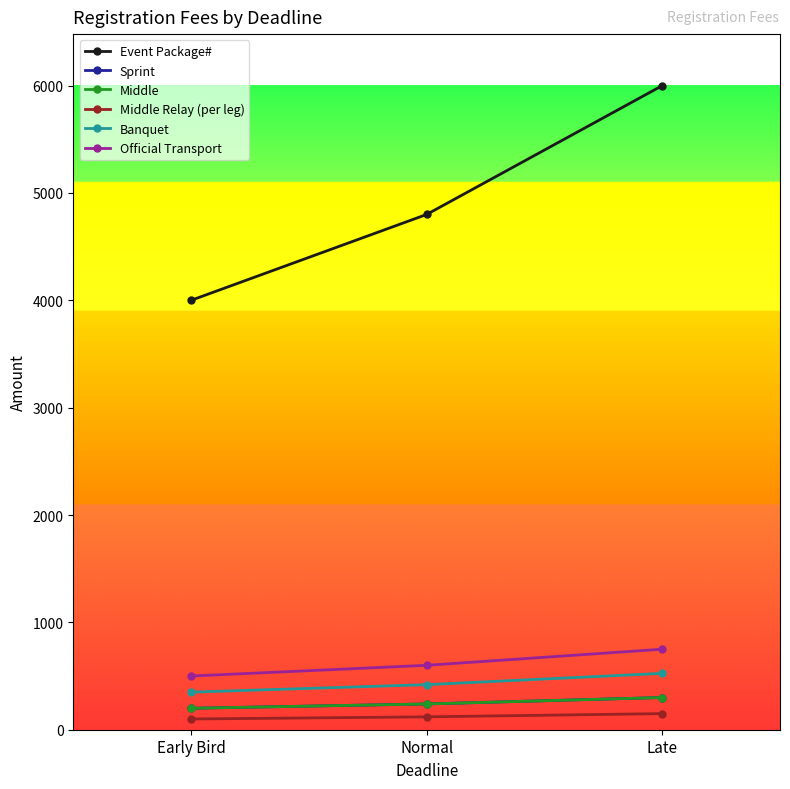

Rank the series at Normal from lowest to highest value.

Middle Relay (per leg), Sprint, Middle, Banquet, Official Transport, Event Package#